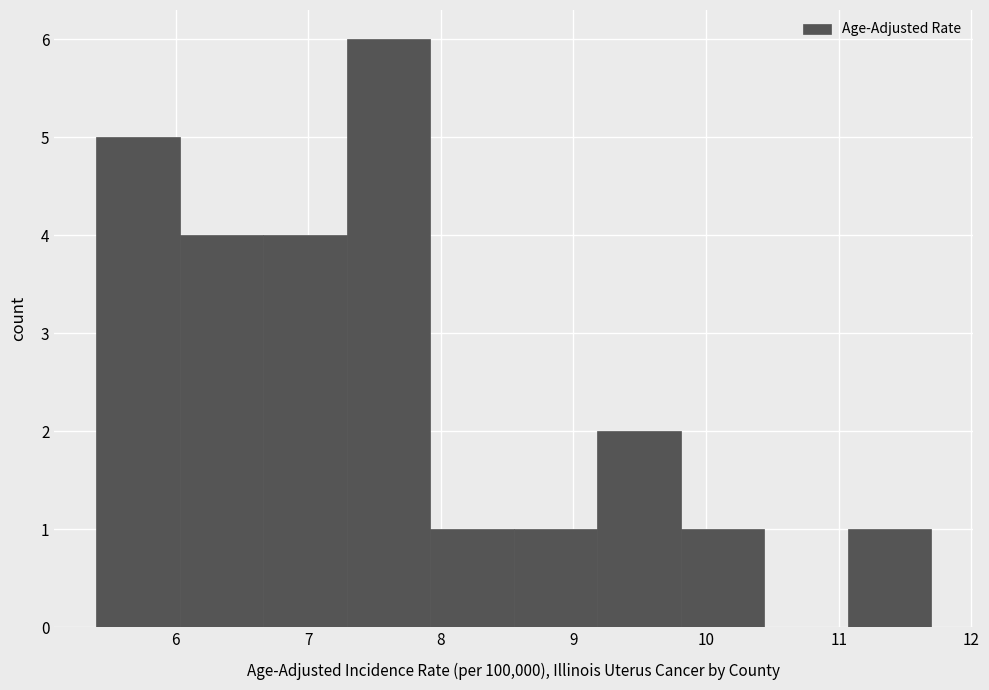

Reading left to right, transcribe this chart: for each bar, give the range it covers on the x-axis and its height. Neither the bar edges nor the heights are printed on the chart, so give them approximately, as read against the axes.

5.40 to 6.03: 5
6.03 to 6.66: 4
6.66 to 7.29: 4
7.29 to 7.92: 6
7.92 to 8.55: 1
8.55 to 9.18: 1
9.18 to 9.81: 2
9.81 to 10.44: 1
10.44 to 11.07: 0
11.07 to 11.70: 1